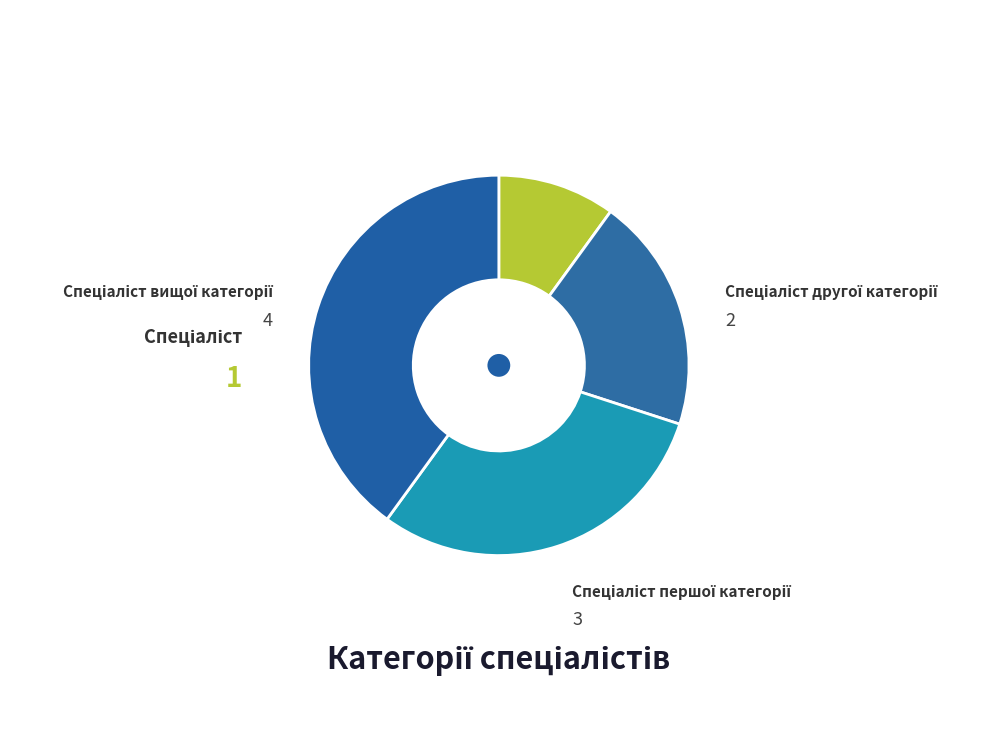

Count the number of slices in the pie.

4